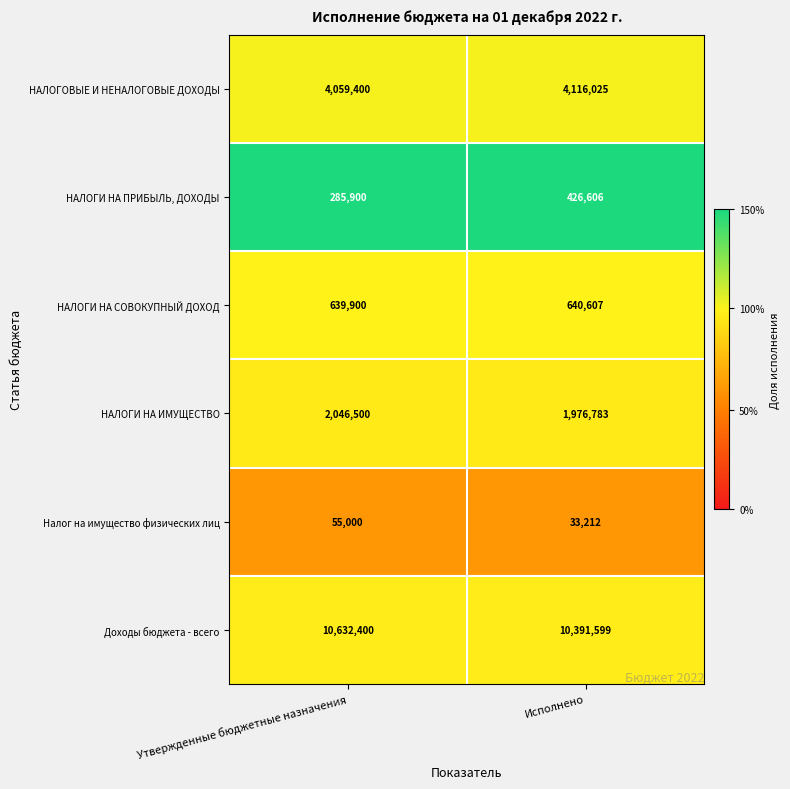

Where is НАЛОГИ НА ИМУЩЕСТВО nearest to the value 2011641?

Исполнено